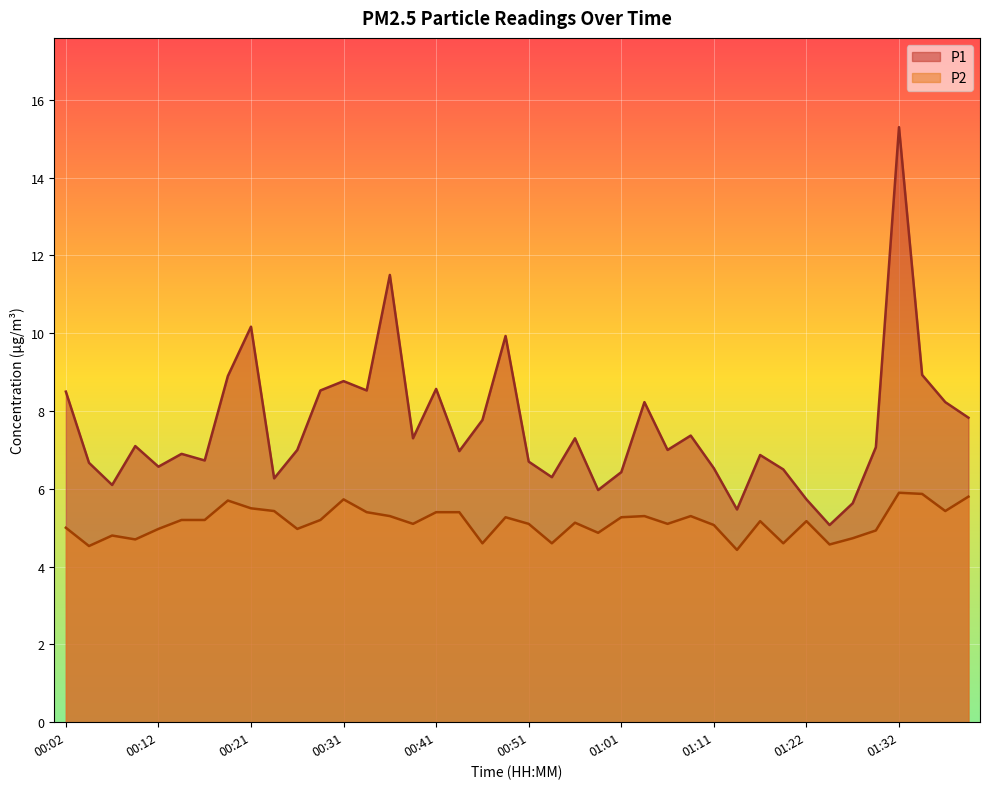

What is the difference between the highest and lowest values at 00:43?

1.6